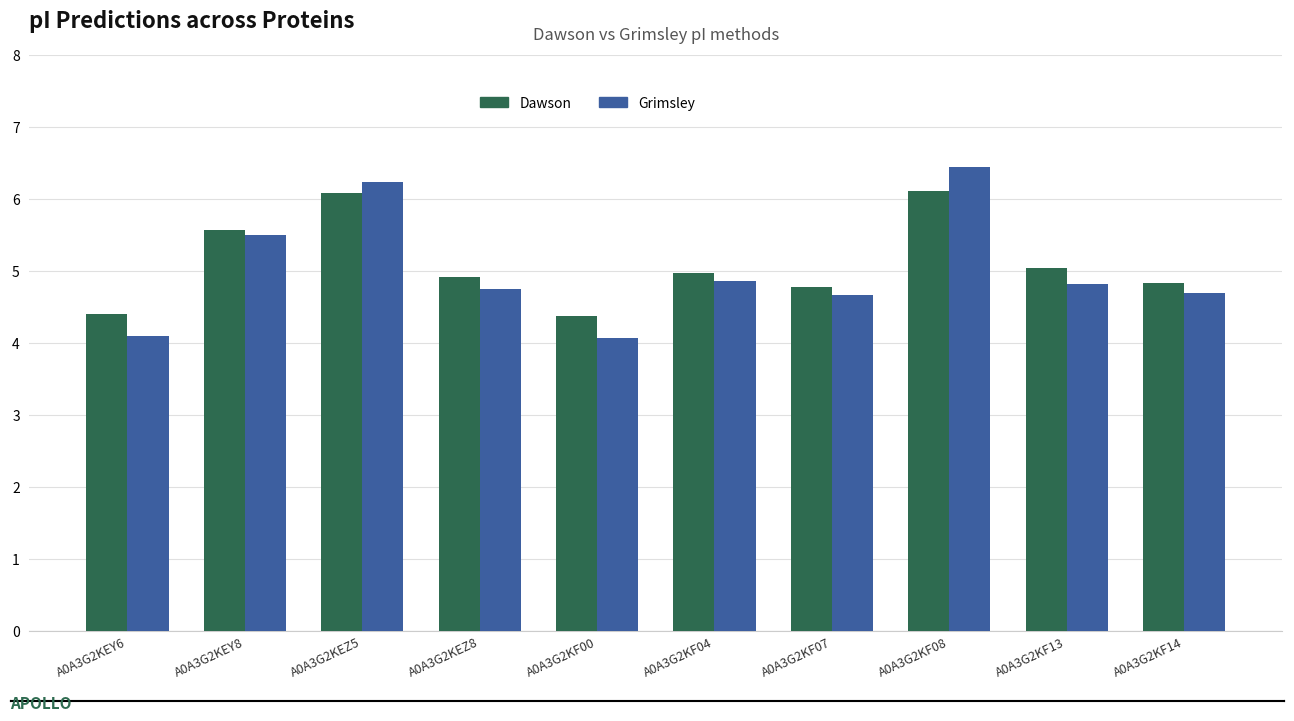

What position from the right is A0A3G2KEZ5?

8